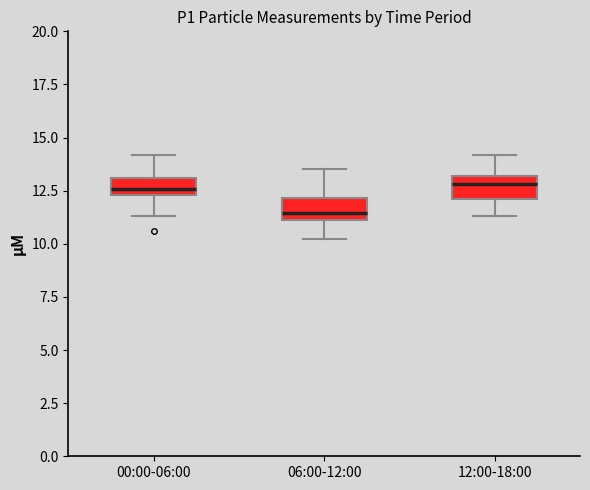

Where is the lower edge of the box for 00:00-06:00 on the y-axis? The values are not printed on the chart, so give them approximately, as read against the axis.

12.5